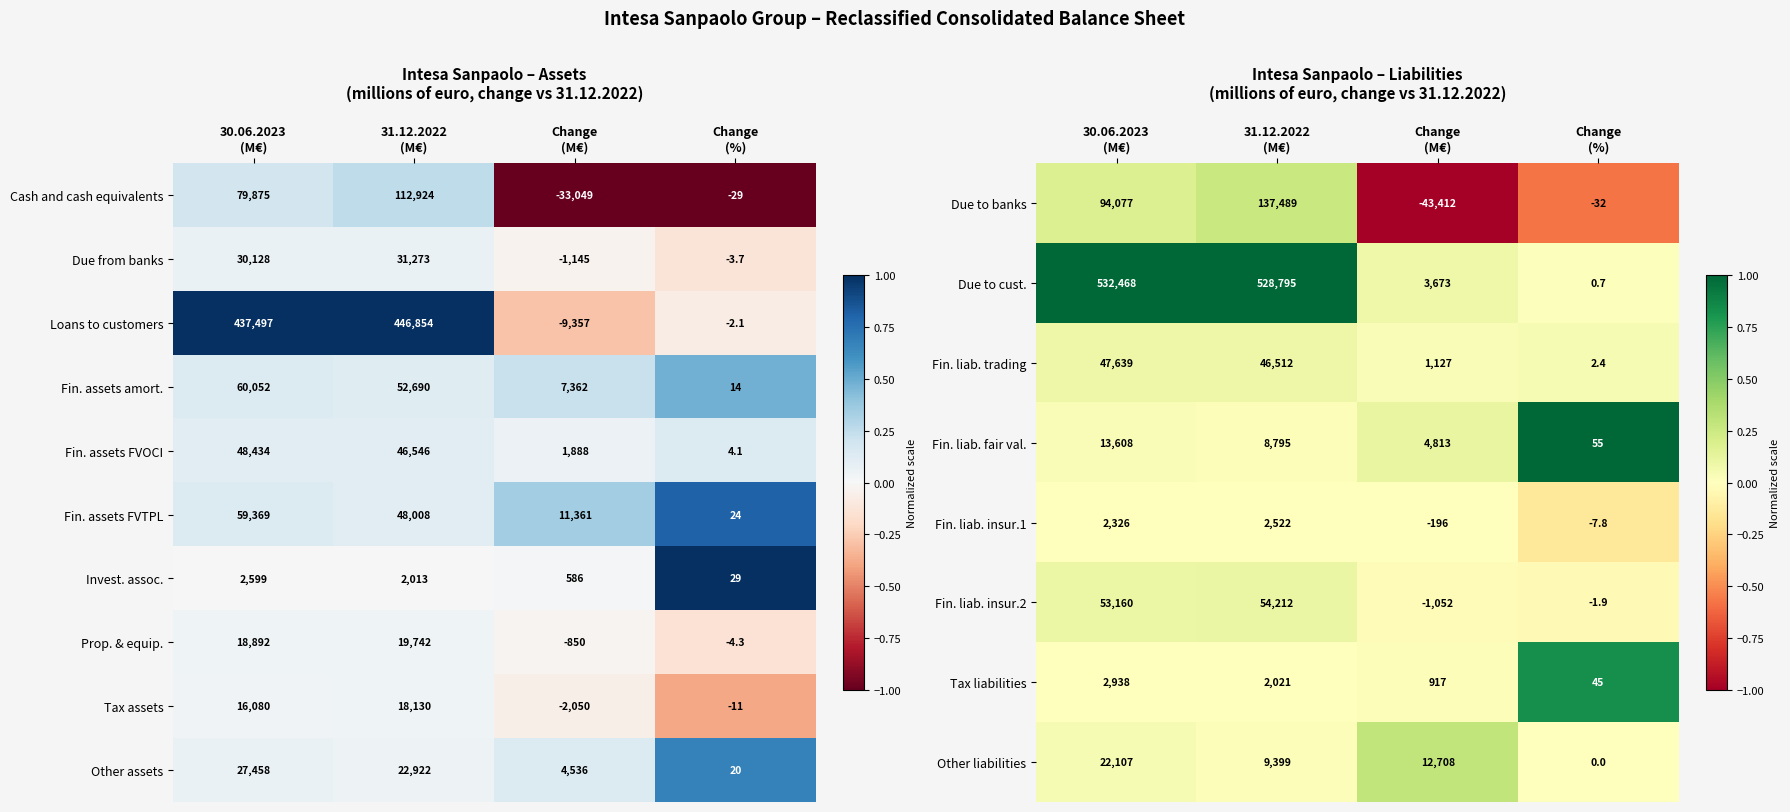

How many Cash and cash equivalents values are between -29 and 112924?

3